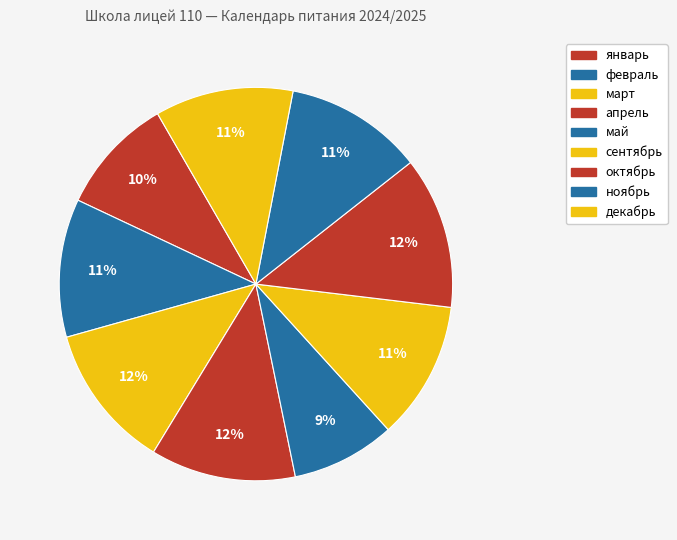

How many slices are in this pie chart?

9